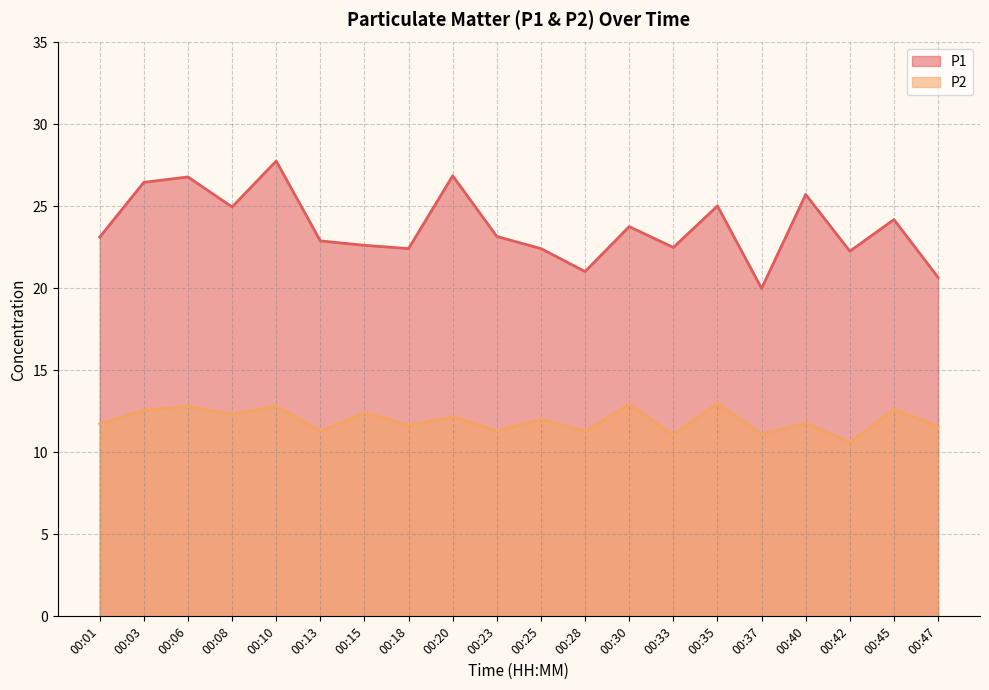

What is the average value of the P1 series?

23.7